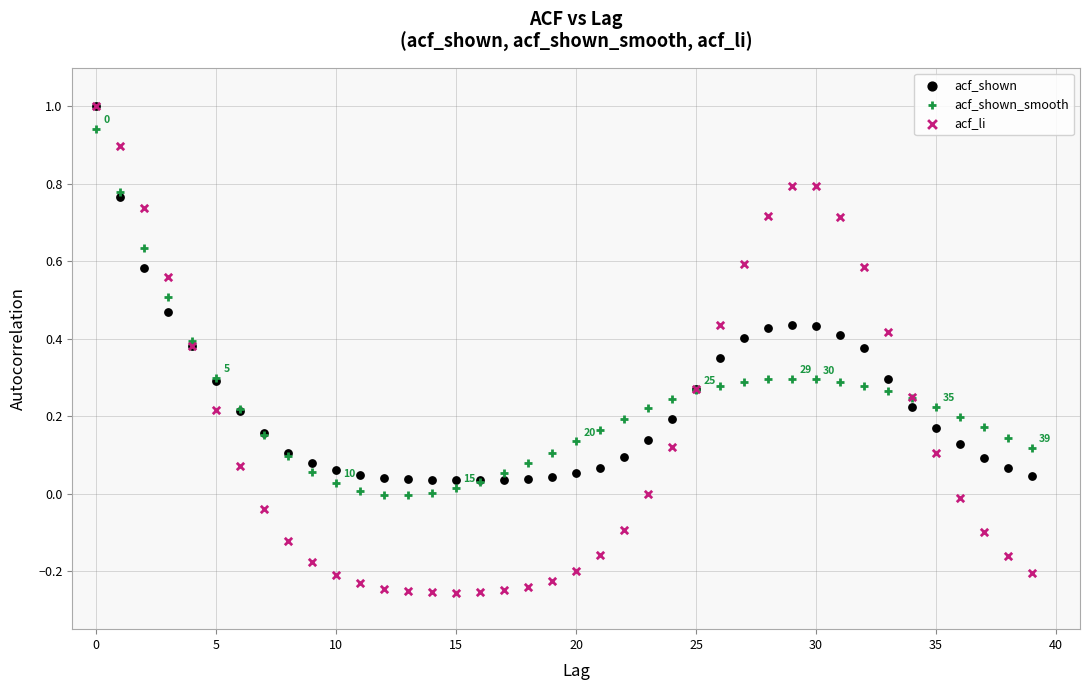

Which series has the widest spread of Y values?

acf_li